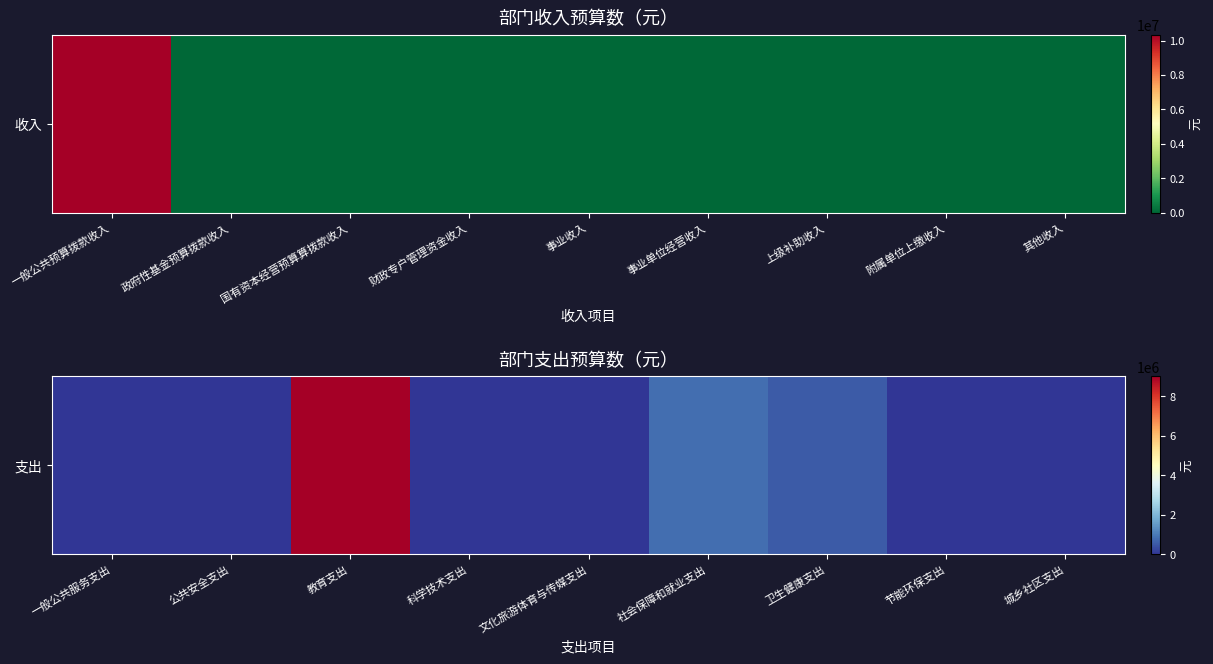

What is the average value?

1154359